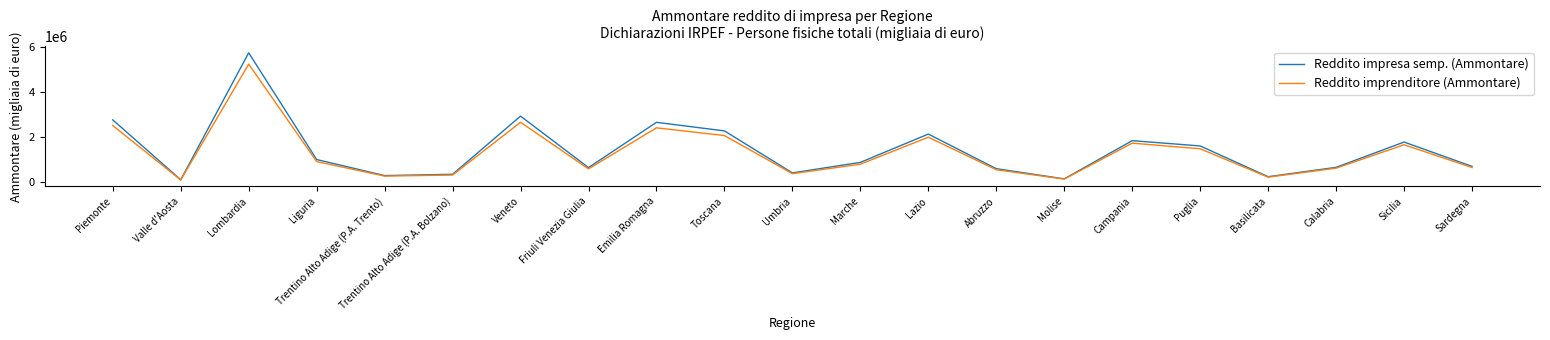

Does the chart have visible grid lines?

No